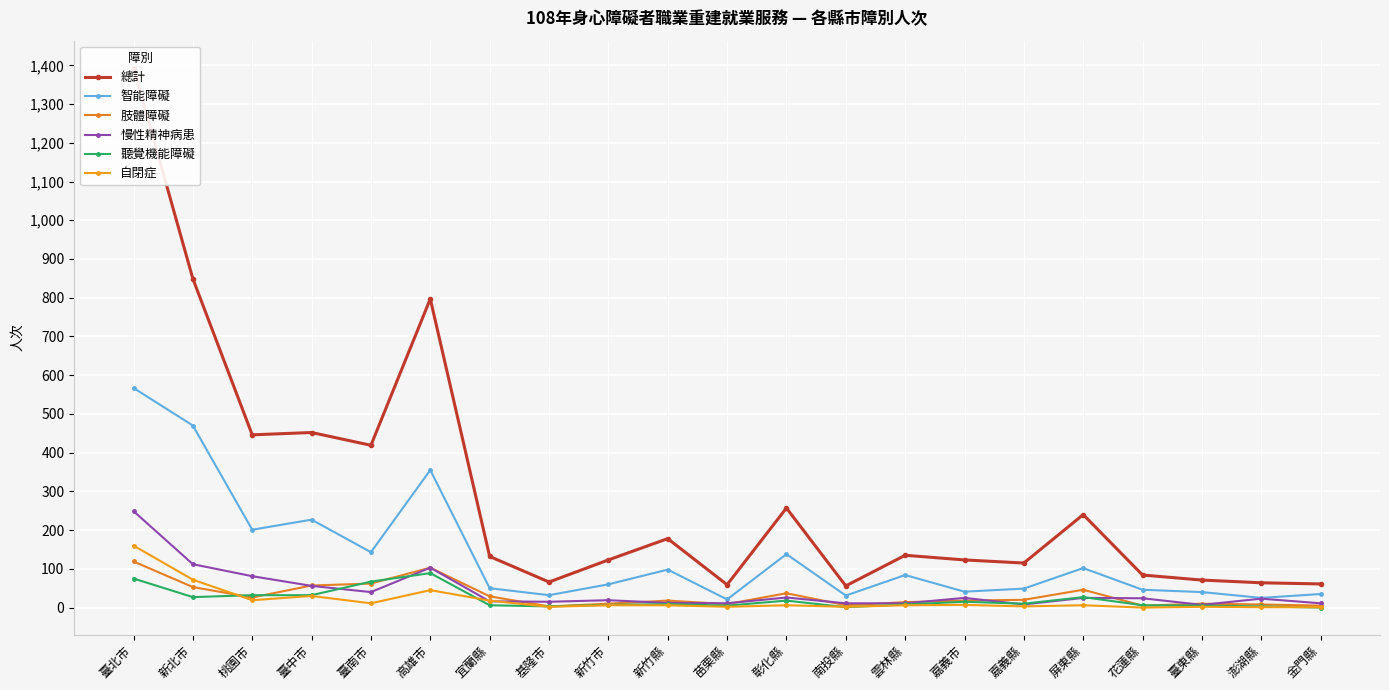

The 自閉症 series shows 2 at 臺東縣. True or false?

True